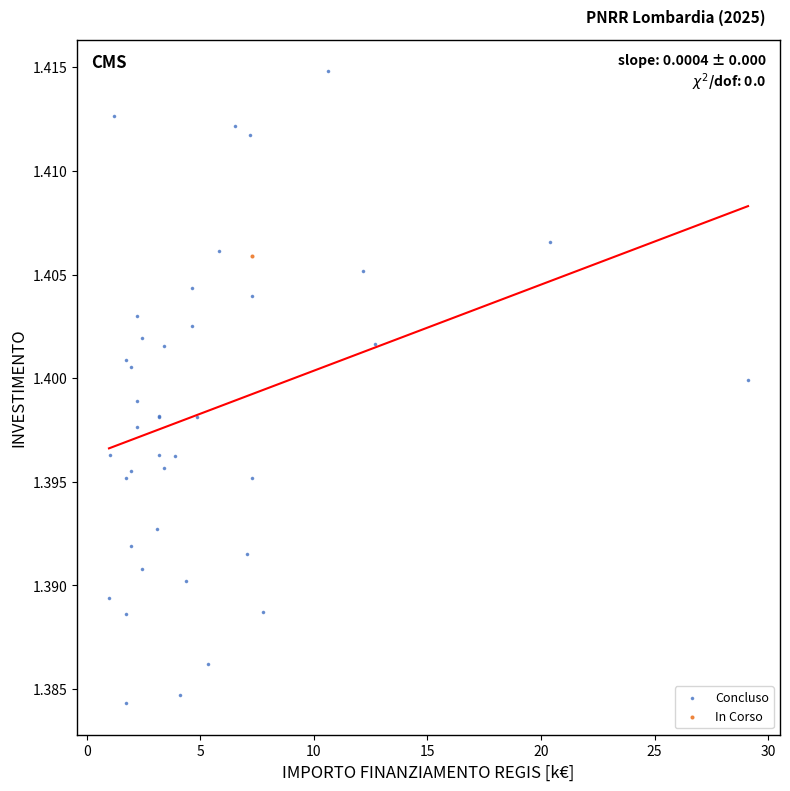

What are all the series names shown in the legend?

Concluso, In Corso